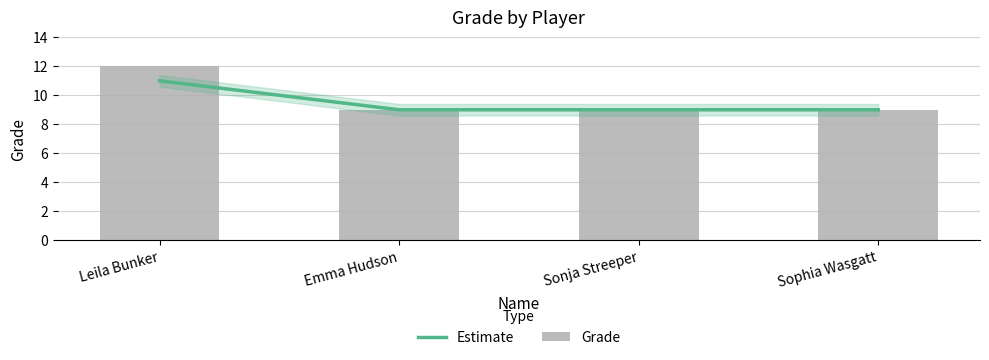

At which label does Estimate reach its minimum?

Emma Hudson